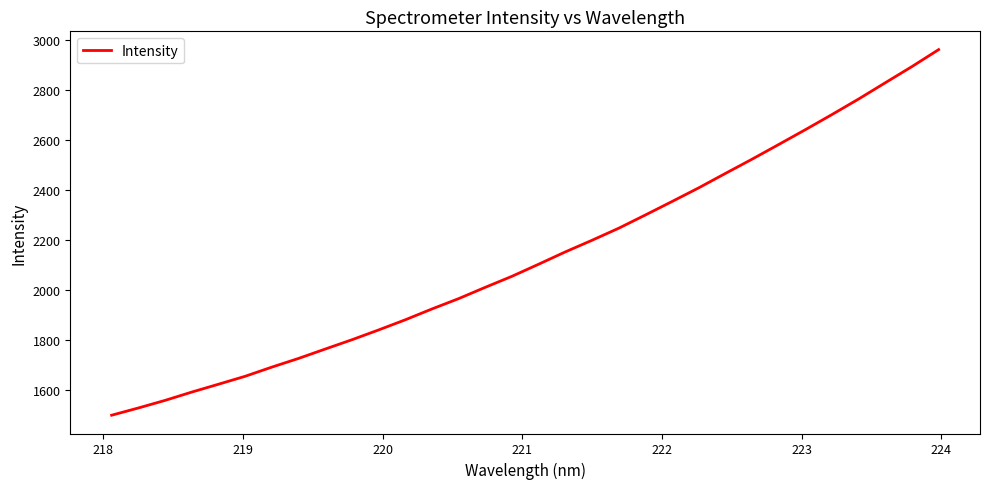

What is the difference between the maximum and minimum values?

1460.7